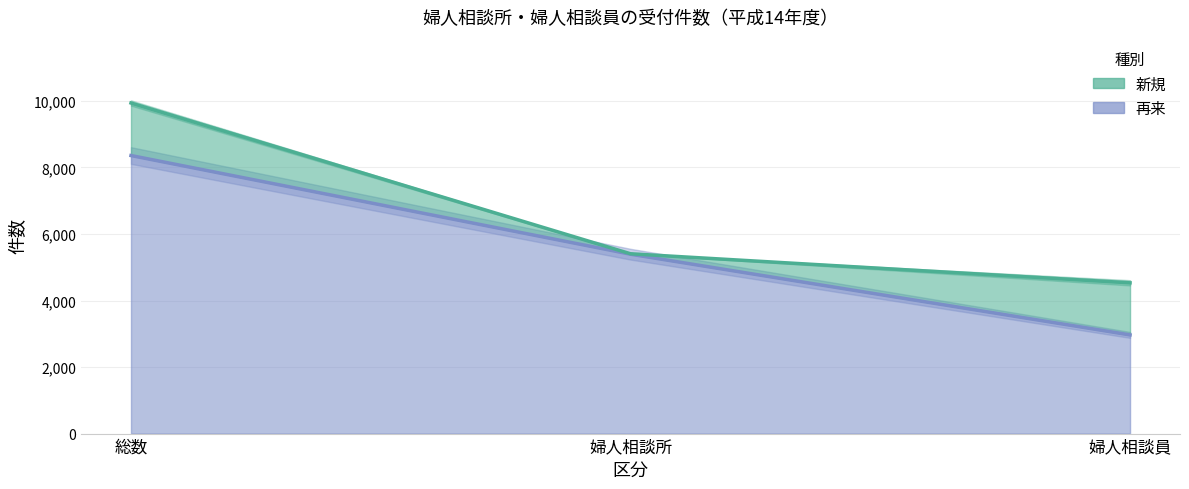

What is the change in value from 婦人相談所 to 婦人相談員?

-2426